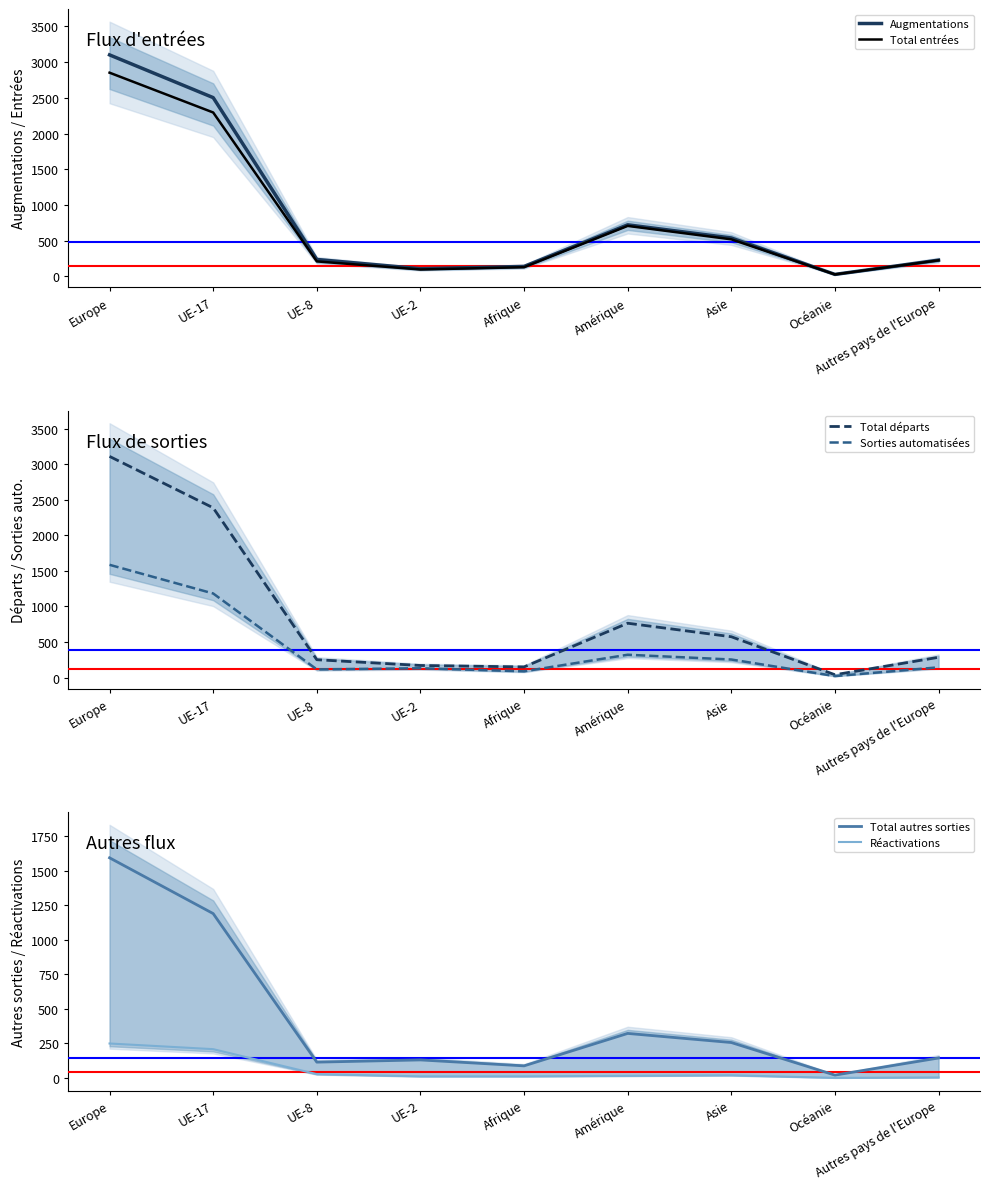

True or false: Total départs and Sorties automatisées intersect in this chart.

False